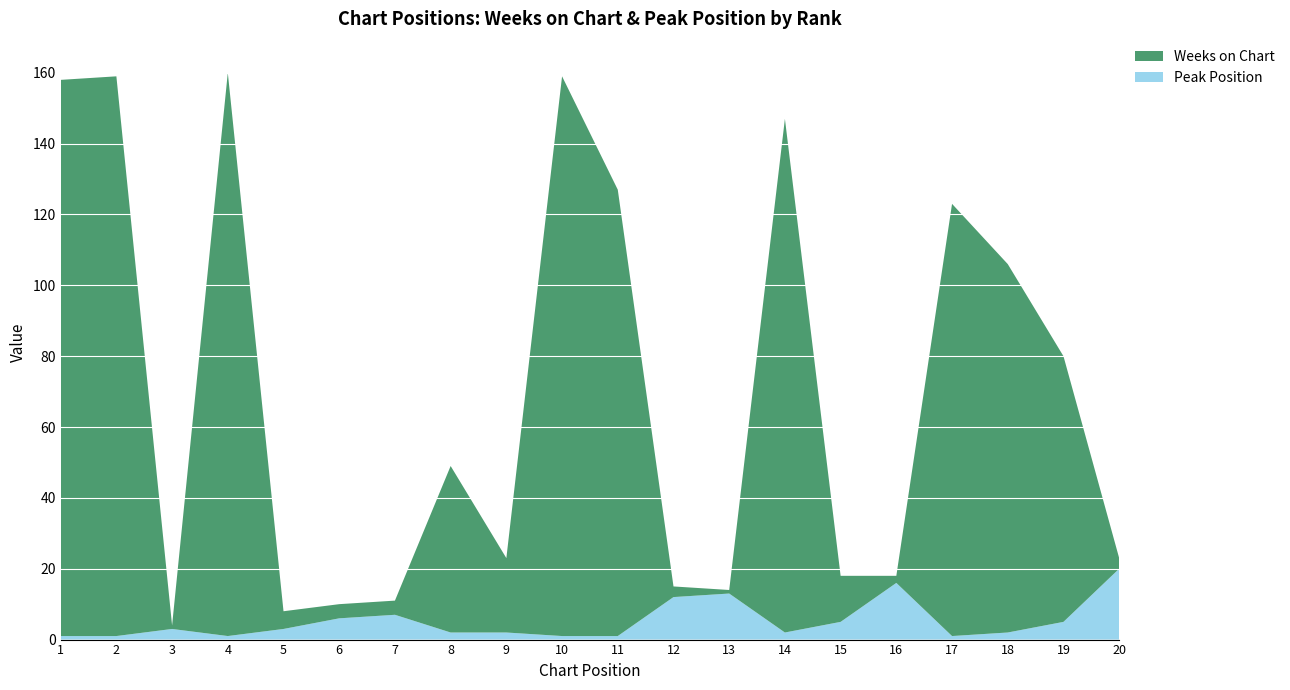

Reading left to right, what are all the values shown in this chart?

Weeks on Chart: 157	158	1	159	5	4	4	47	21	158	126	3	1	145	13	2	122	104	75	3
Peak Position: 1	1	3	1	3	6	7	2	2	1	1	12	13	2	5	16	1	2	5	20
Position (rank): 1	2	3	4	5	6	7	8	9	10	11	12	13	14	15	16	17	18	19	20